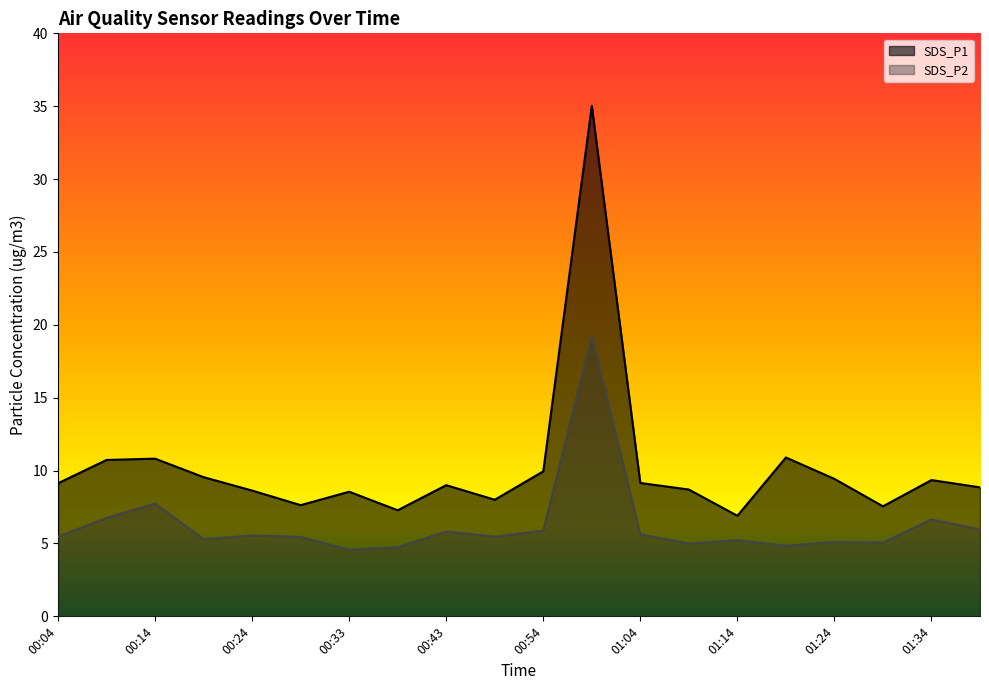

What position from the right is 00:28?

15